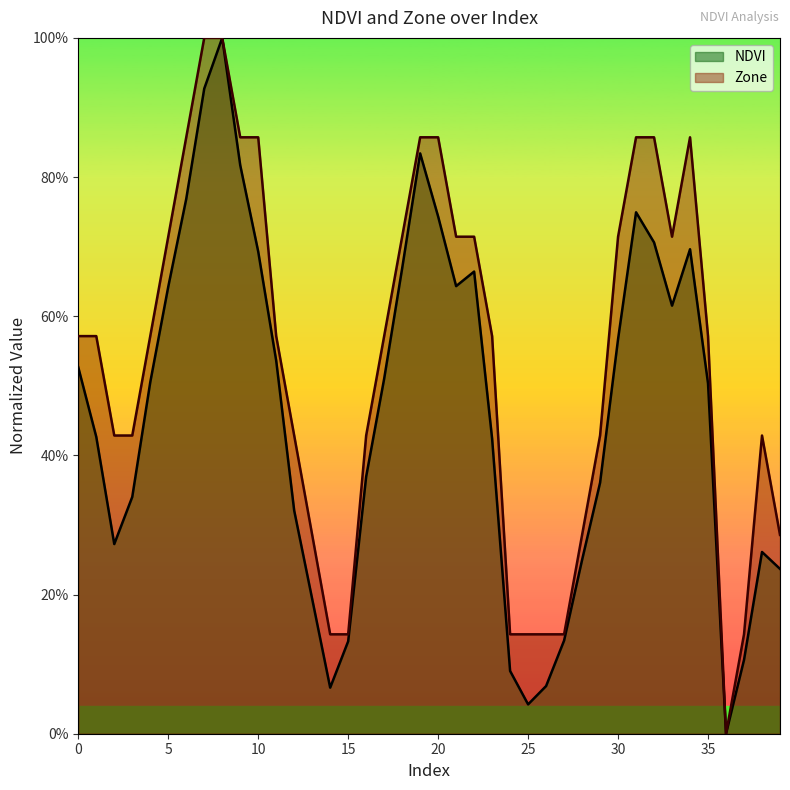

What is the sum of all Zone values?

21.6